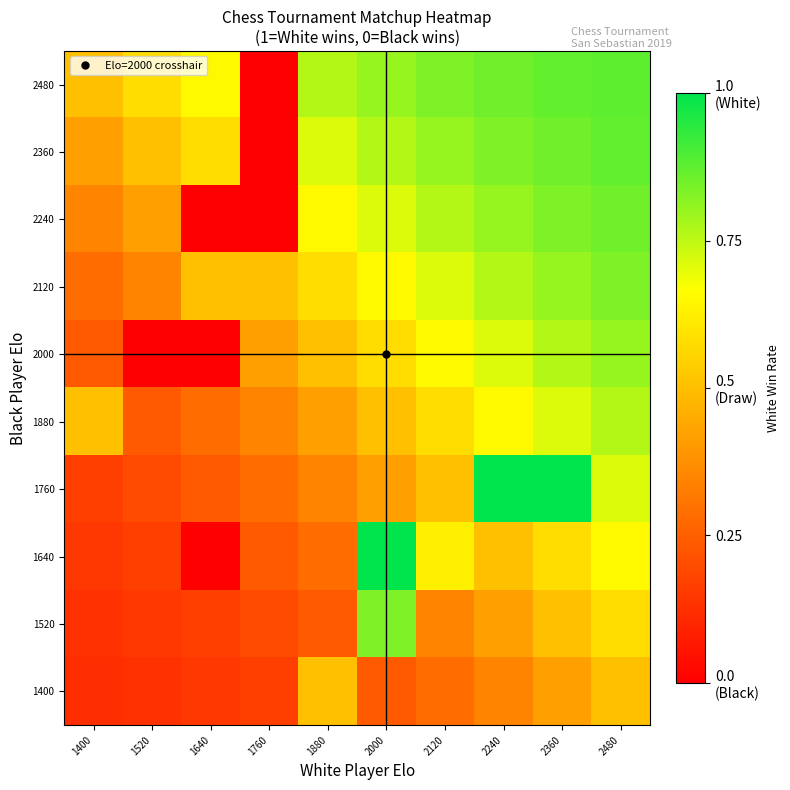

At which category does the chart reach its minimum across all series?

1760